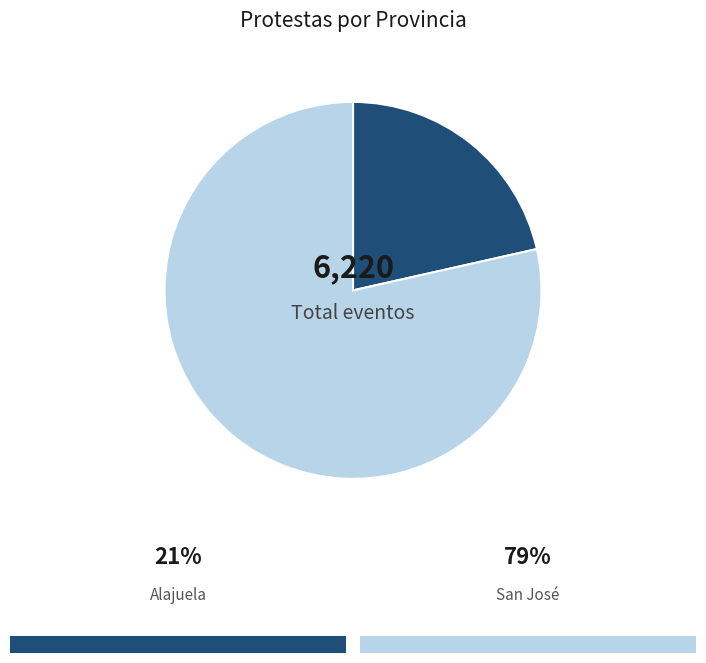

Count the number of slices in the pie.

2